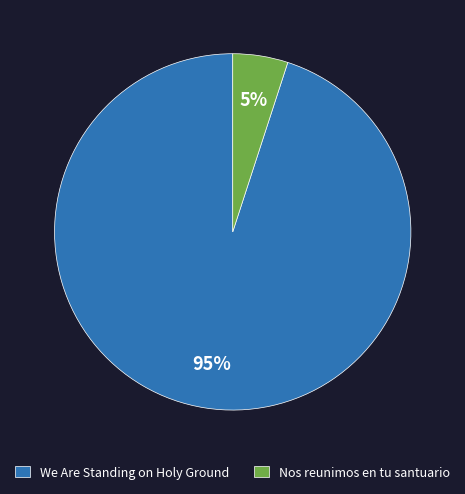

Rank the categories by value from lowest to highest.

Nos reunimos en tu santuario, We Are Standing on Holy Ground